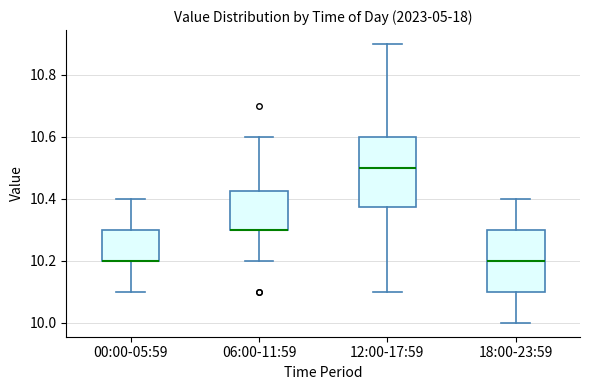

Comparing the boxes themselves (not the whiskers), which one is the tallest?

12:00-17:59